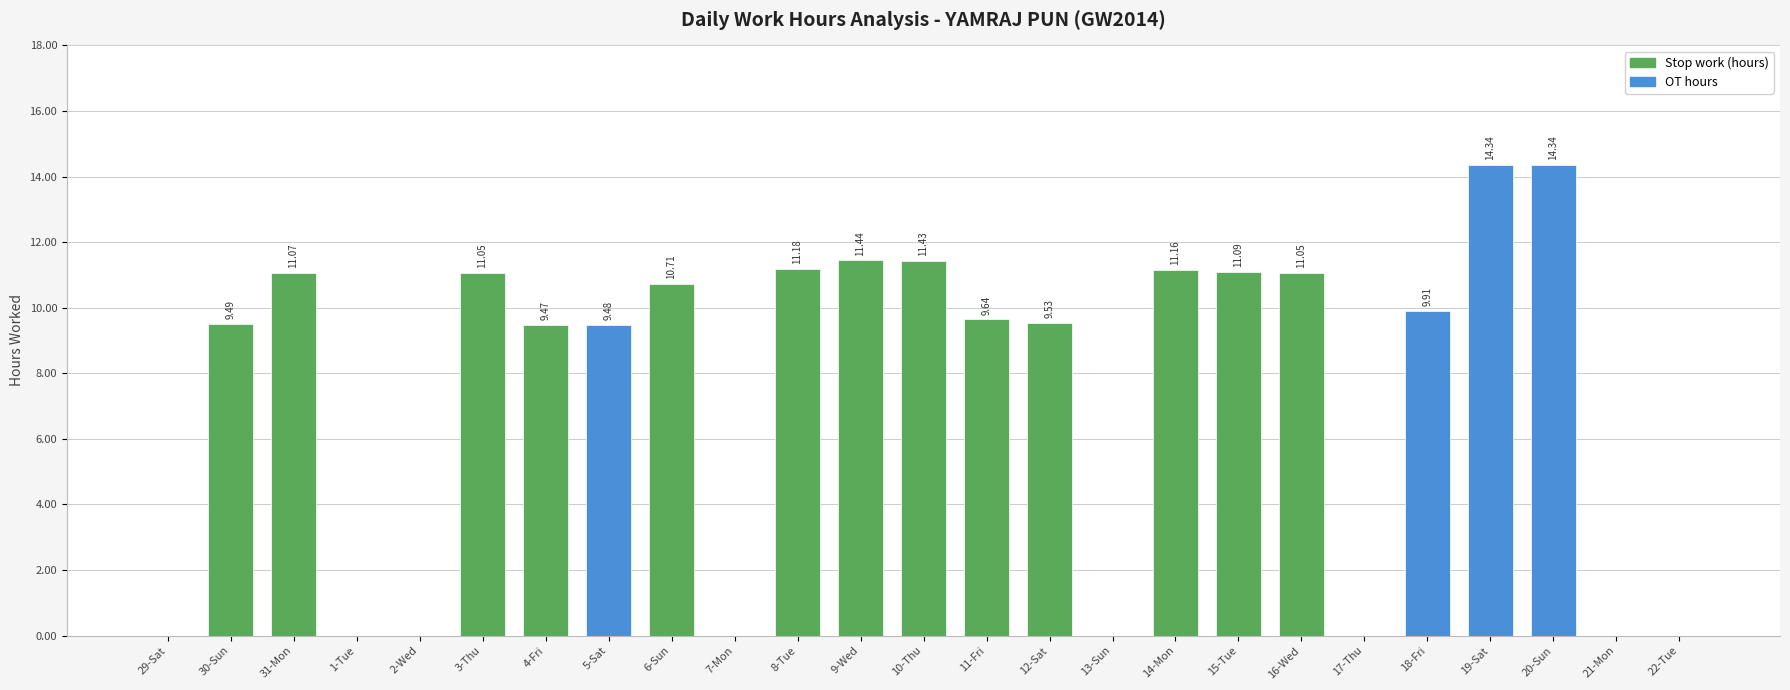

At which category does the chart reach its peak across all series?

19-Sat